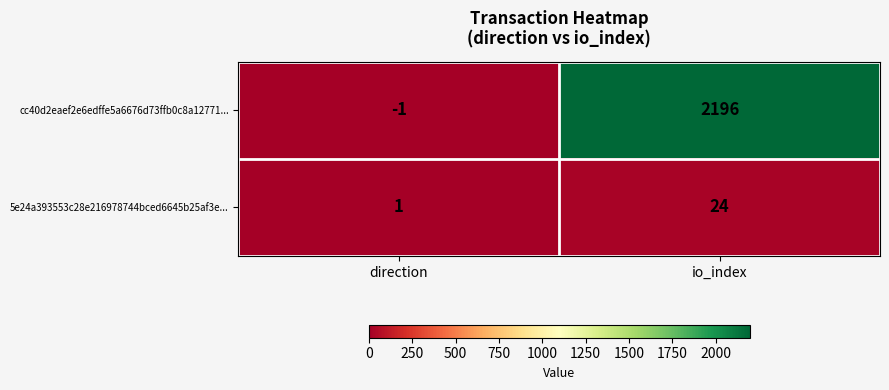

What is the difference between the maximum and minimum values in the 5e24a393553c28e216978744bced6645b25af3e... series?

23